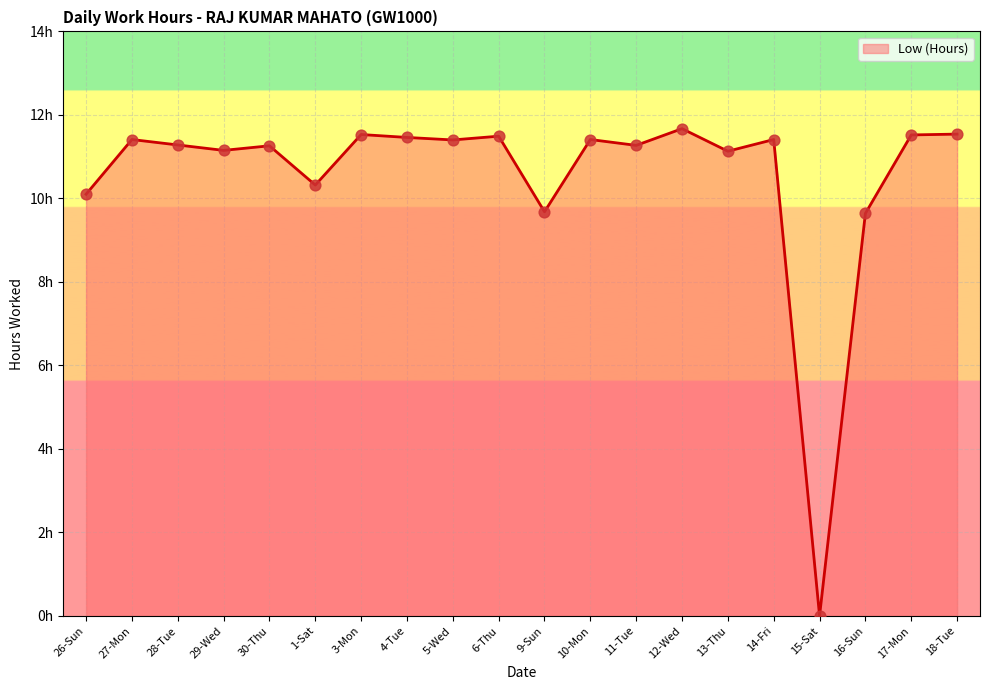

Which has a higher value, 10-Mon or 13-Thu?

10-Mon